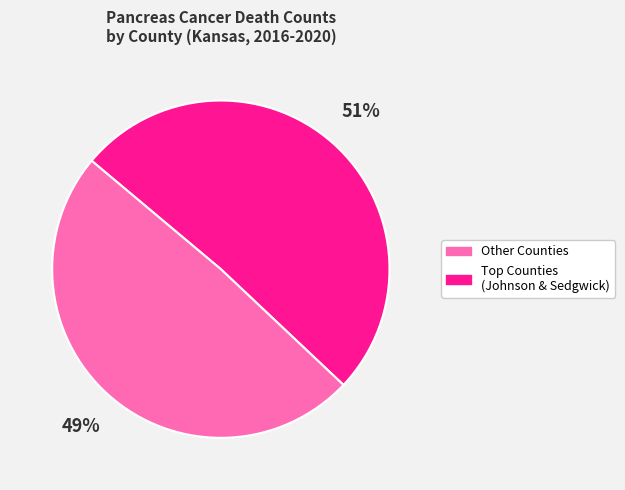

Rank the categories by value from lowest to highest.

Top Counties (Johnson & Sedgwick), Other Counties